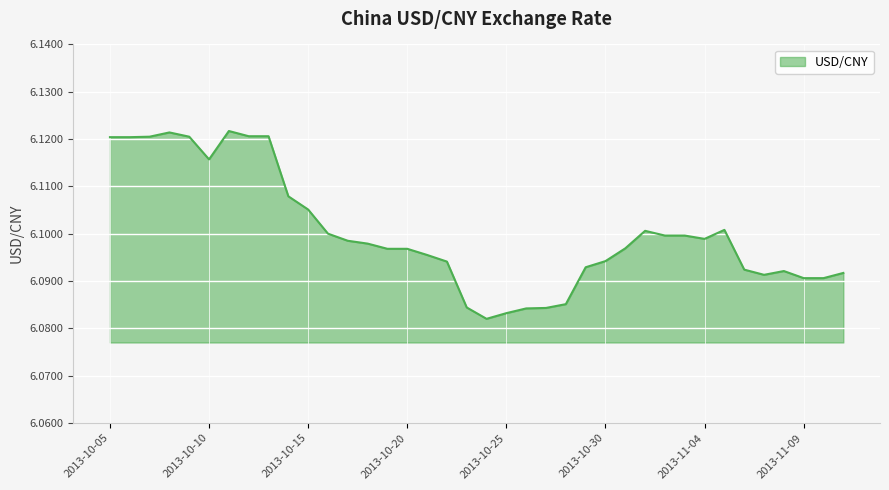

How many points are lower than both their immediate neighbors (excluding endpoints)?

4